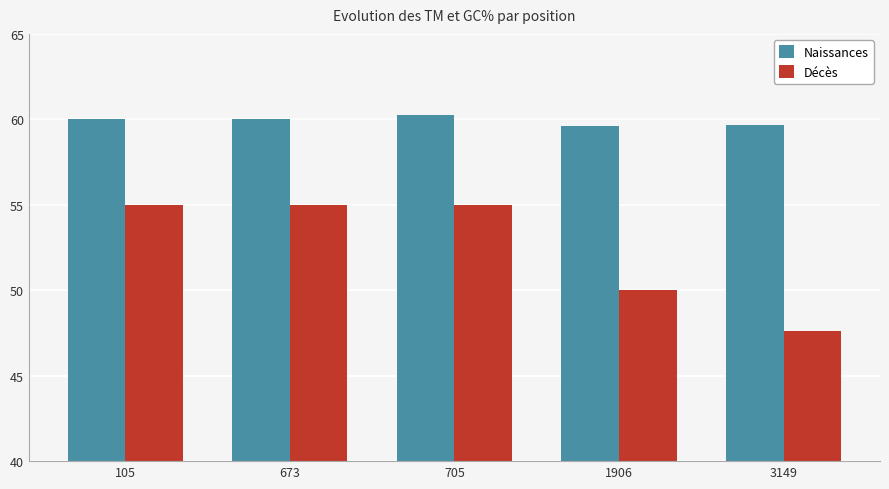

At which label does Décès reach its minimum?

3149